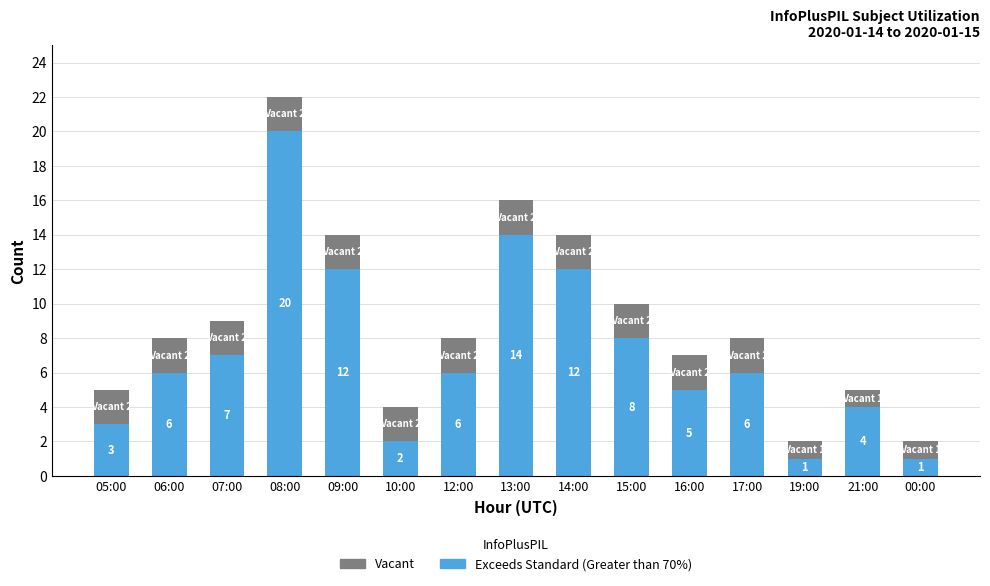

Is it true that Exceeds Standard (Greater than 70%) equals 0 at 19:00?

False